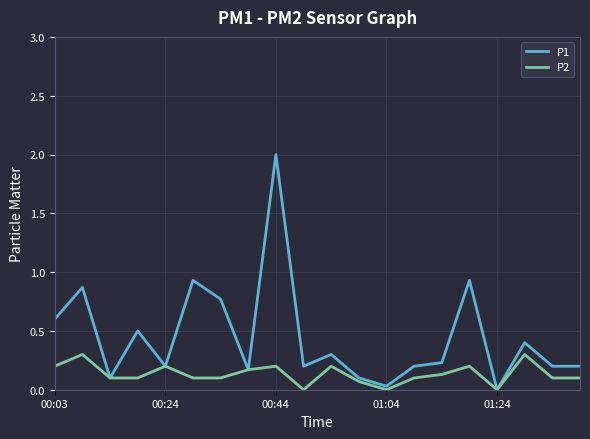

What is the highest value of the P2 series?

0.3